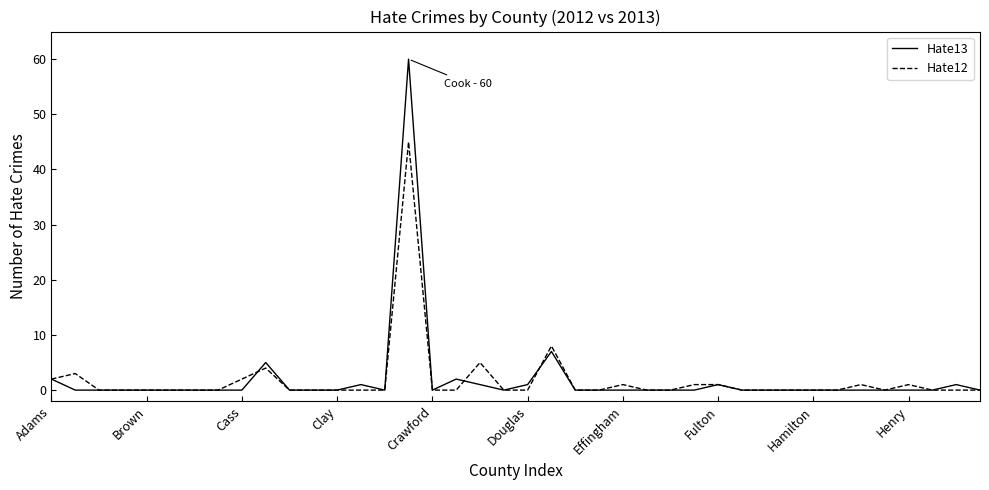

What is the highest value of the Hate12 series?

45